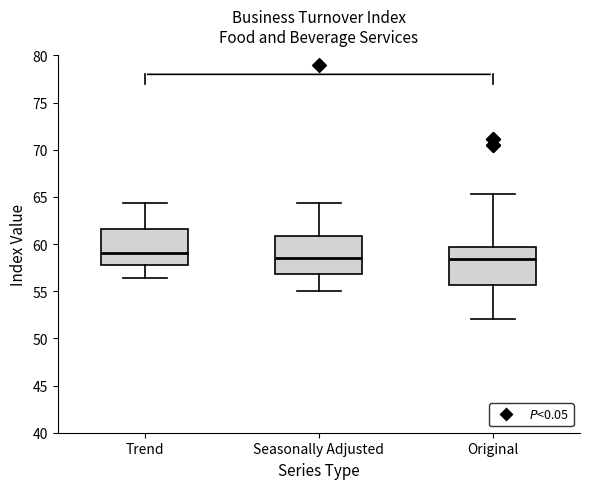

Which box's median line is the highest?

Trend